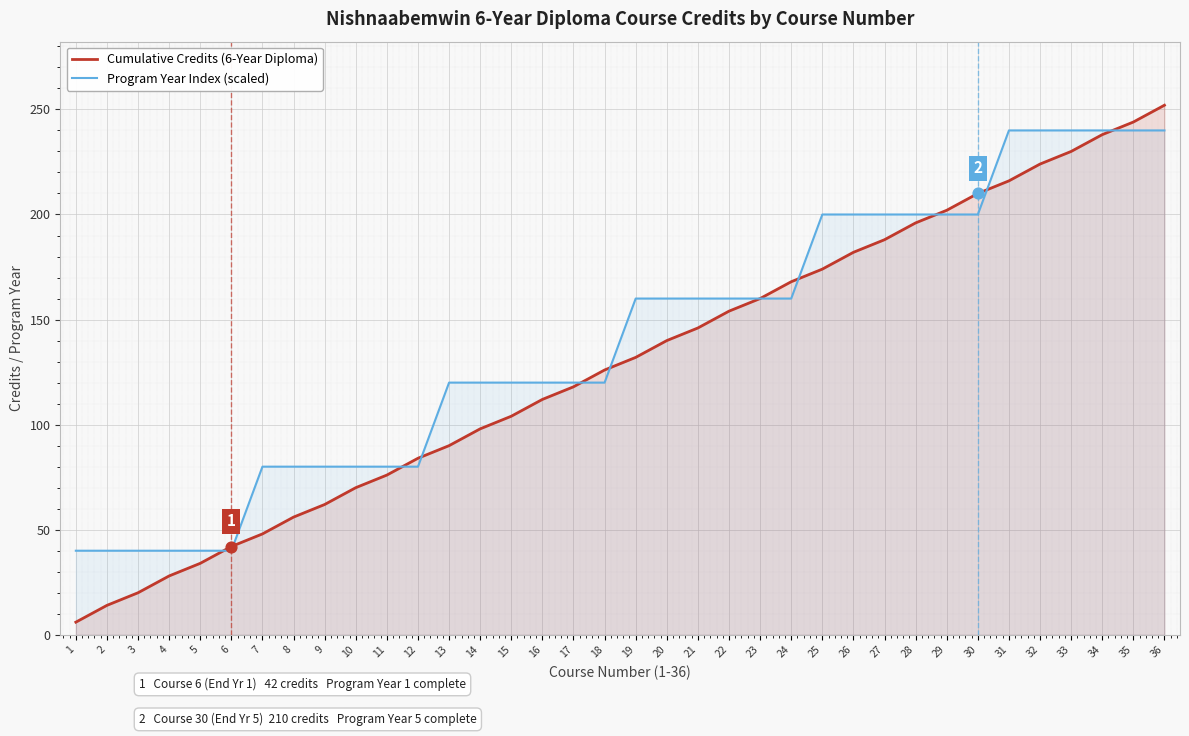

What are all the series names shown in the legend?

Cumulative Credits (6-Year Diploma), Program Year Index (scaled)